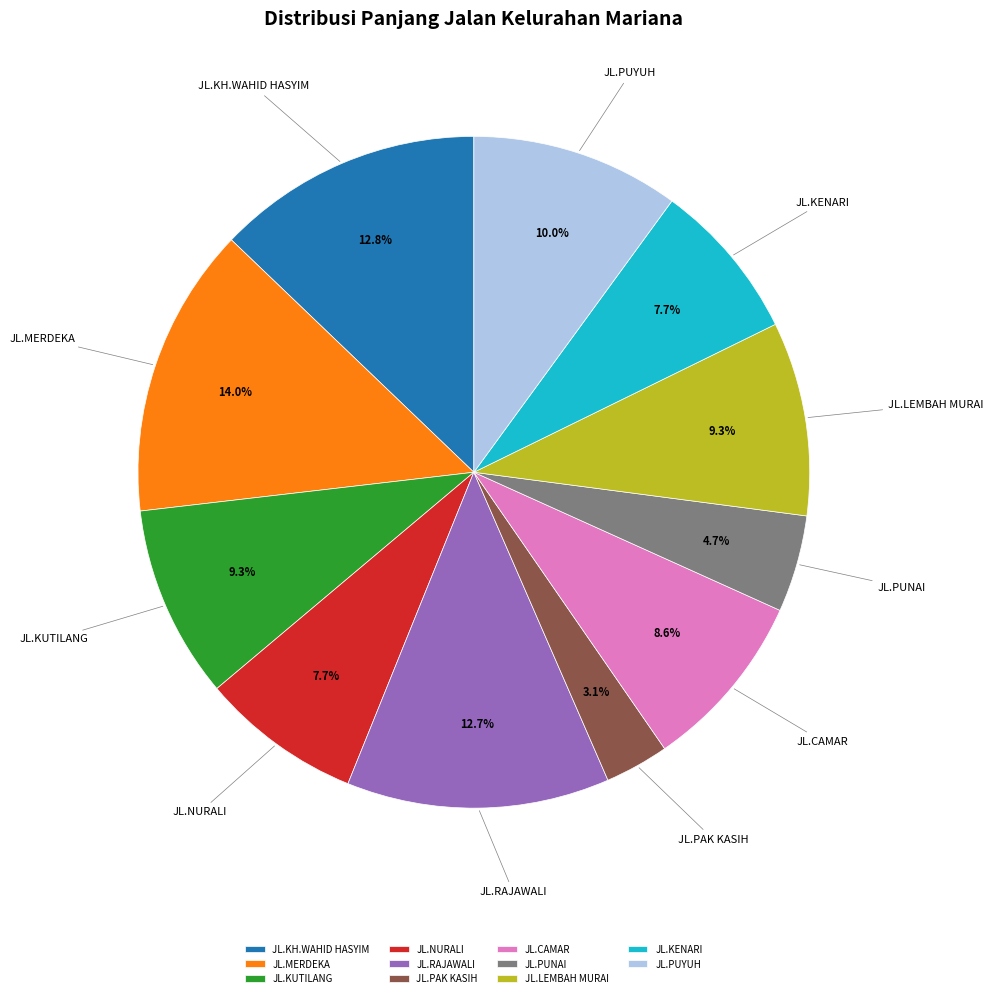

Which category has the smallest portion of the pie?

JL.PAK KASIH